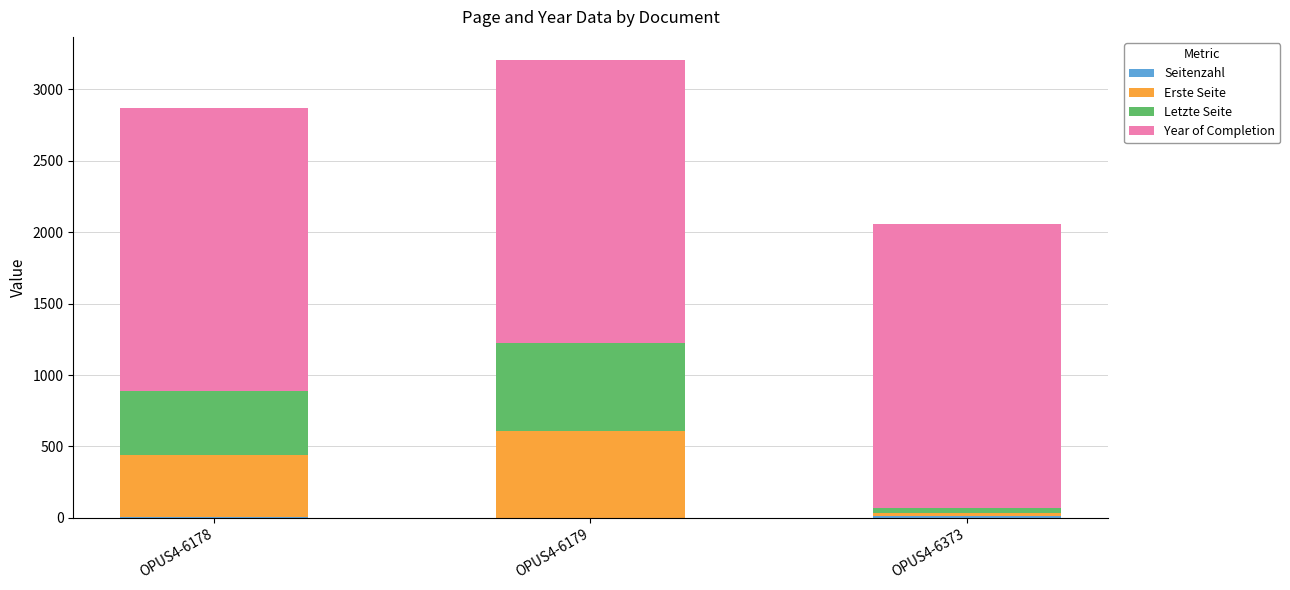

At which category is the sum across all series the highest?

OPUS4-6179